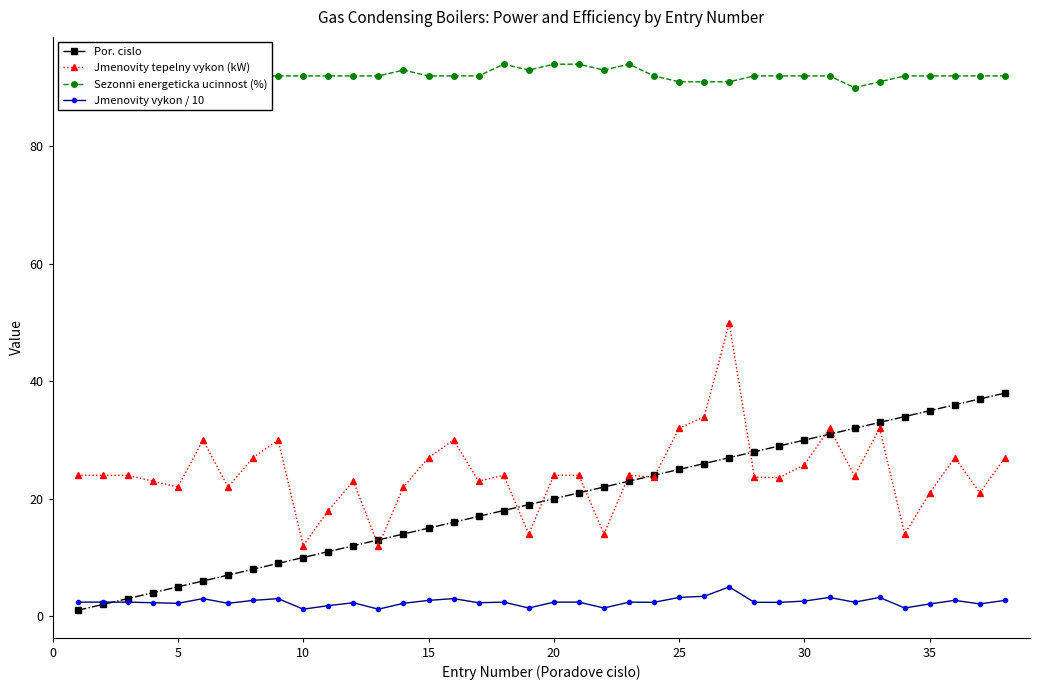

What is the value of the Sezonni energeticka ucinnost (%) point at the 4th from the left?

92.0